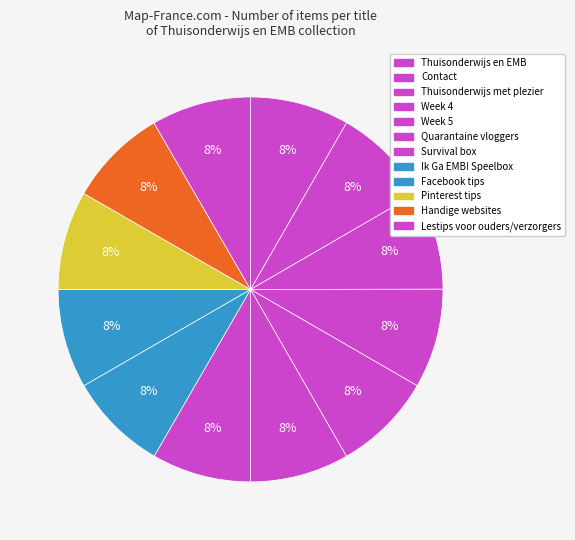

Count the number of slices in the pie.

12